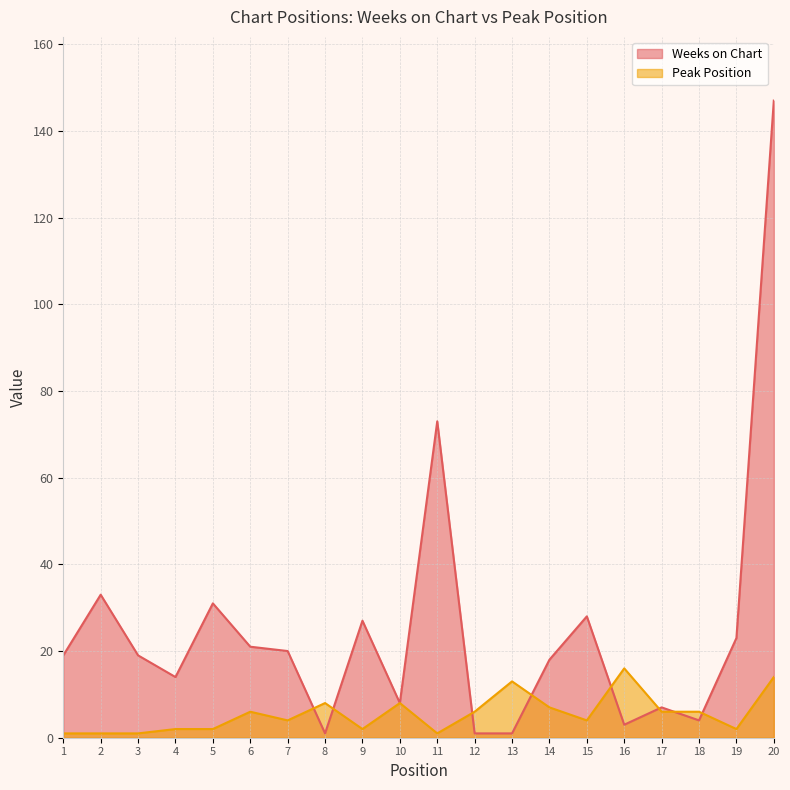

What is the value of the Weeks on Chart point at the 11th from the left?

73